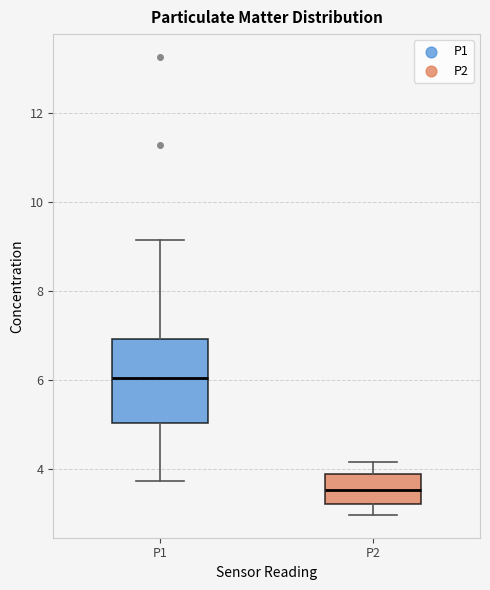

Reading left to right, transcribe this box plot: for each box, give where its median line is, the range the box spans, and where its two whiskers end, as read against the y-axis. The values are not printed on the chart, so give them approximately, as read against the axis.

P1: median 6.0, box 5.0 to 7.0, whiskers 3.8 to 9.2
P2: median 3.6, box 3.2 to 3.8, whiskers 3.0 to 4.2